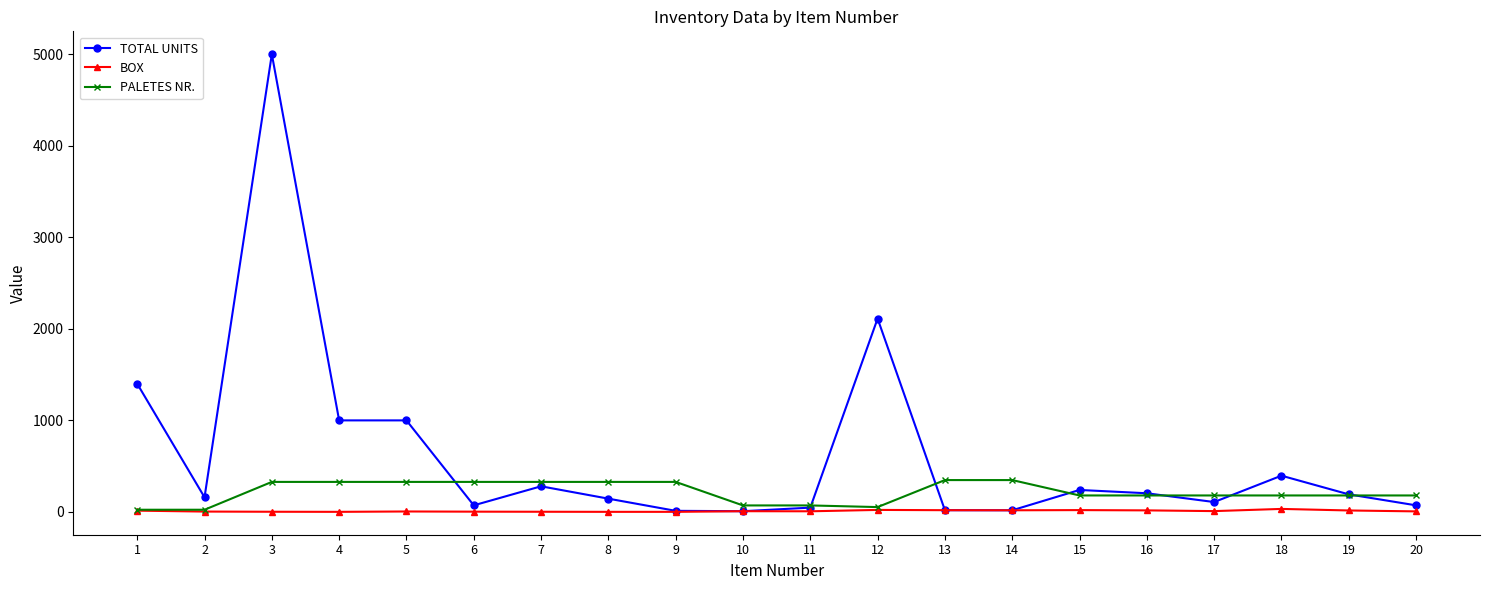

Which series has the largest total across all categories?

TOTAL UNITS